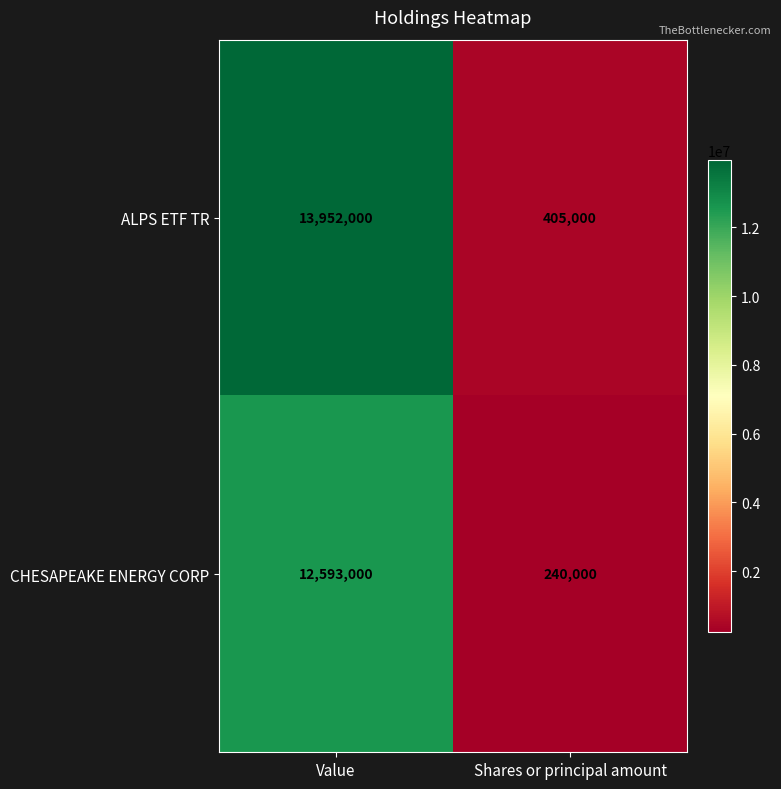

Which series has the largest total across all categories?

ALPS ETF TR